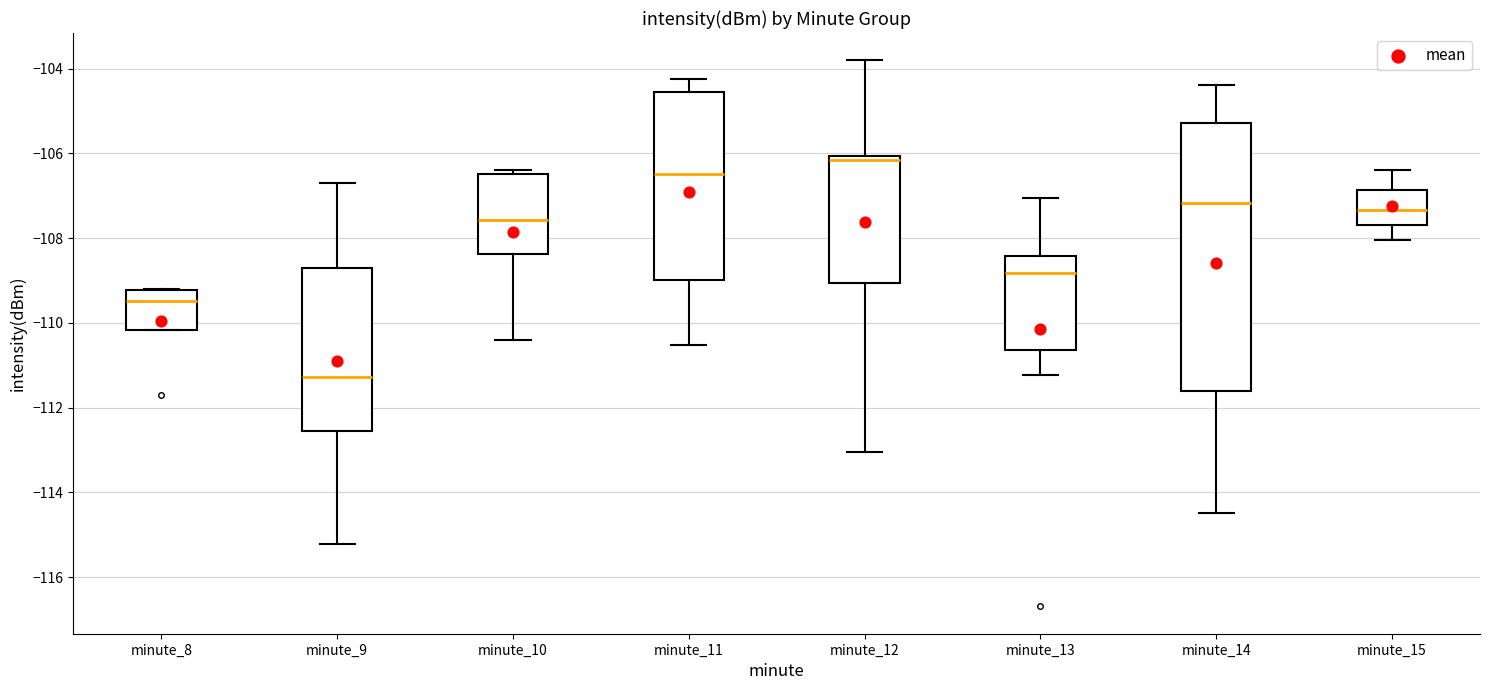

Comparing the boxes themselves (not the whiskers), which one is the tallest?

minute_14